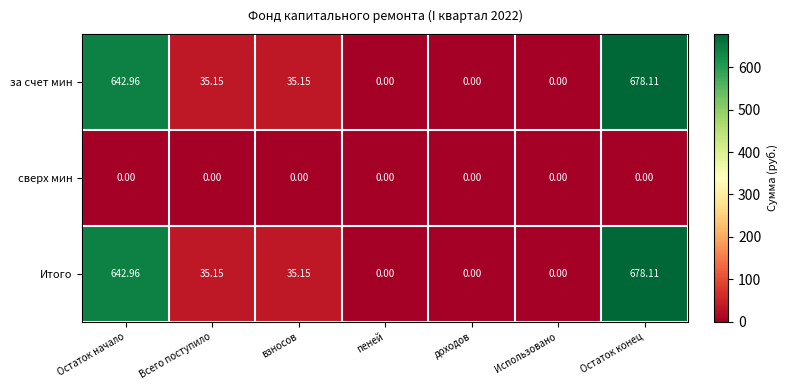

At which label does Итого reach its peak?

Остаток конец